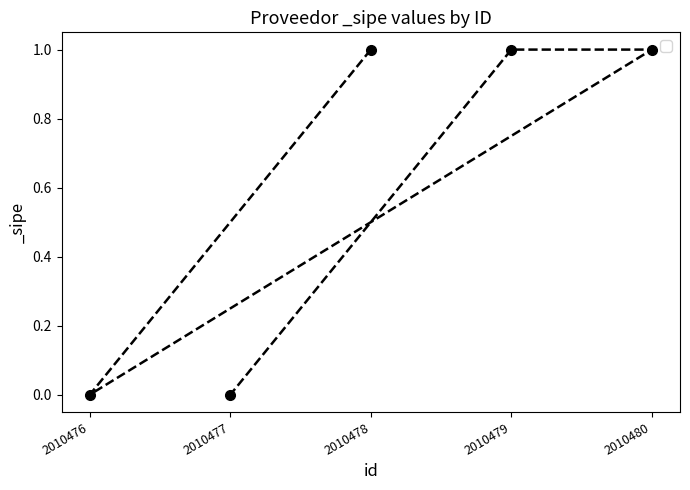

What is the difference between the maximum and minimum values?

1